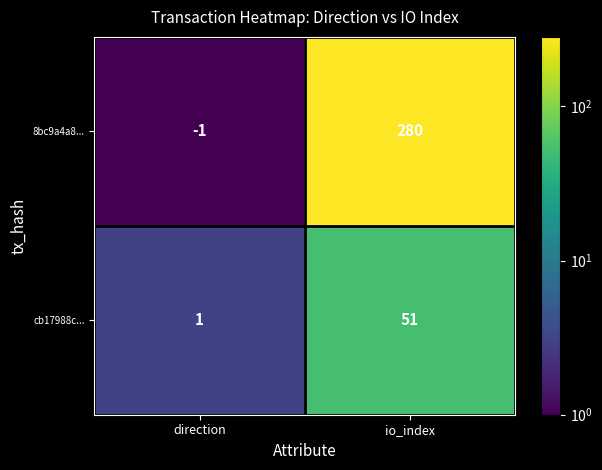

Is it true that 8bc9a4a8... equals -1 at direction?

True